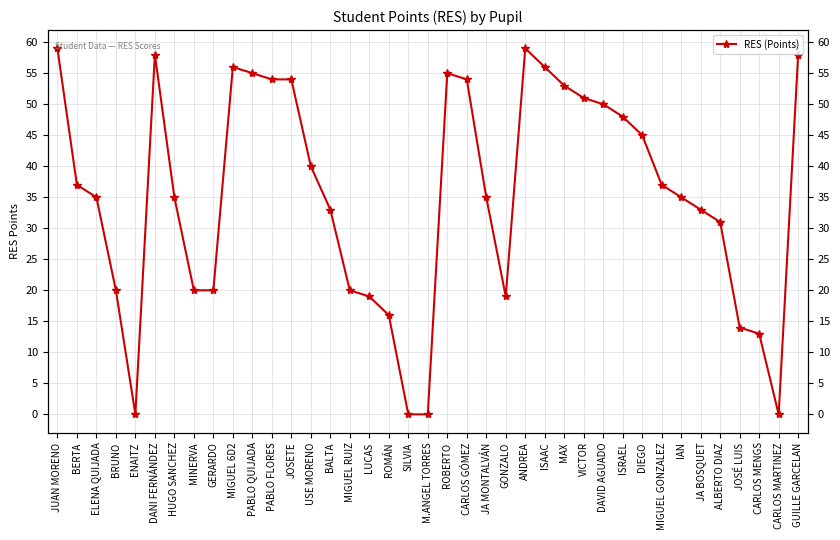

How many interior local peaks (higher than both neighbors) does the data have?

4